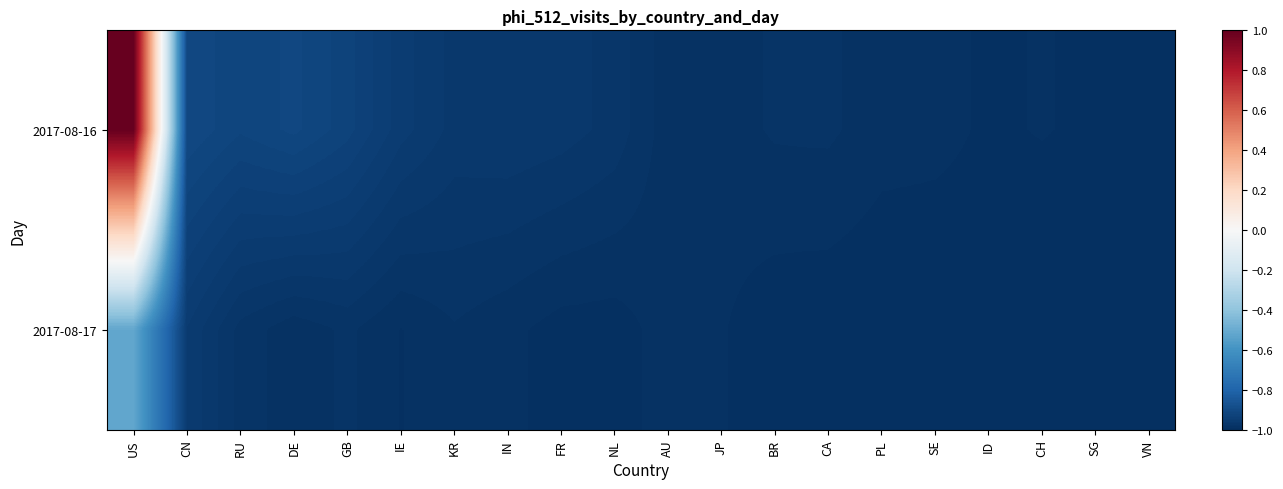

Which series changed the most between GB and FR?

2017-08-16